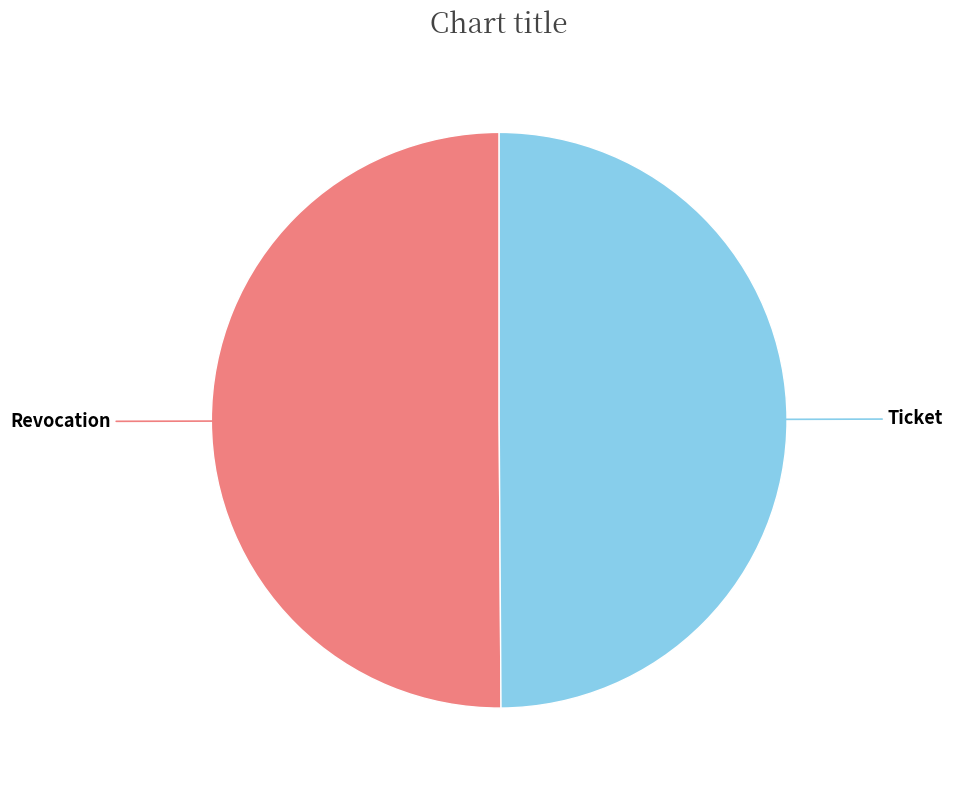

Which slice is the smallest?

Ticket